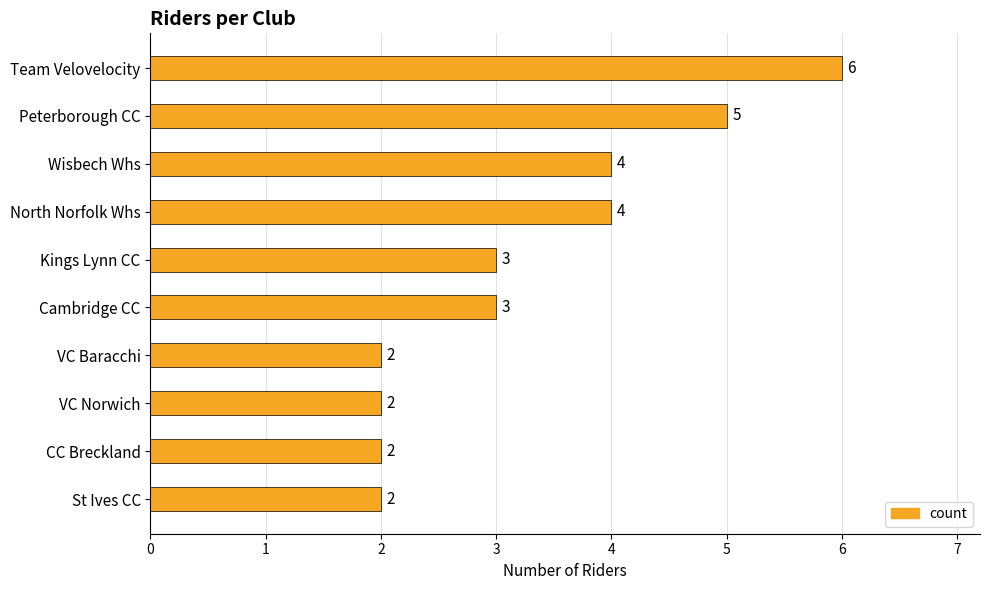

Reading top to bottom, extract all data points from this chart.

6	5	4	4	3	3	2	2	2	2